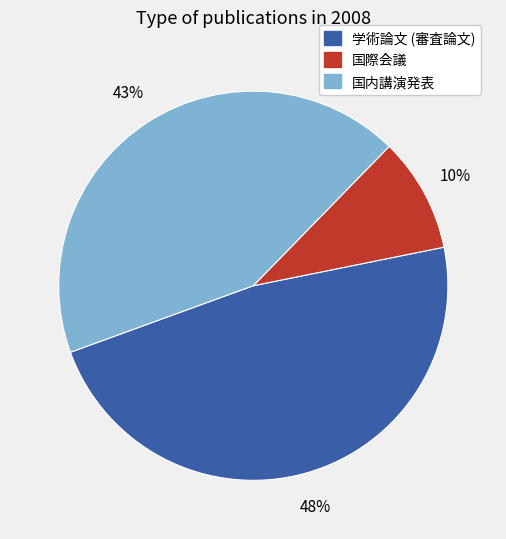

Which slice is the largest?

学術論文 (審査論文)